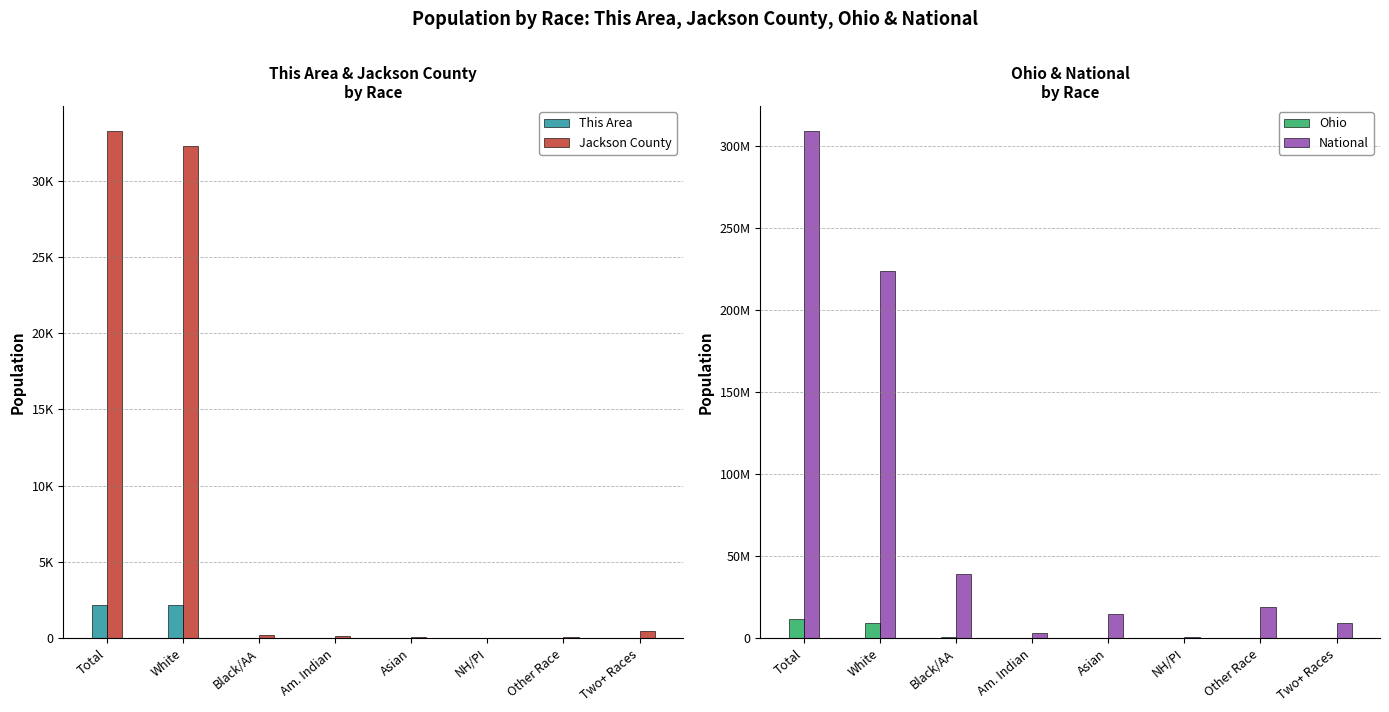

What is the difference between the maximum and second lowest values in the Ohio series?

11511212